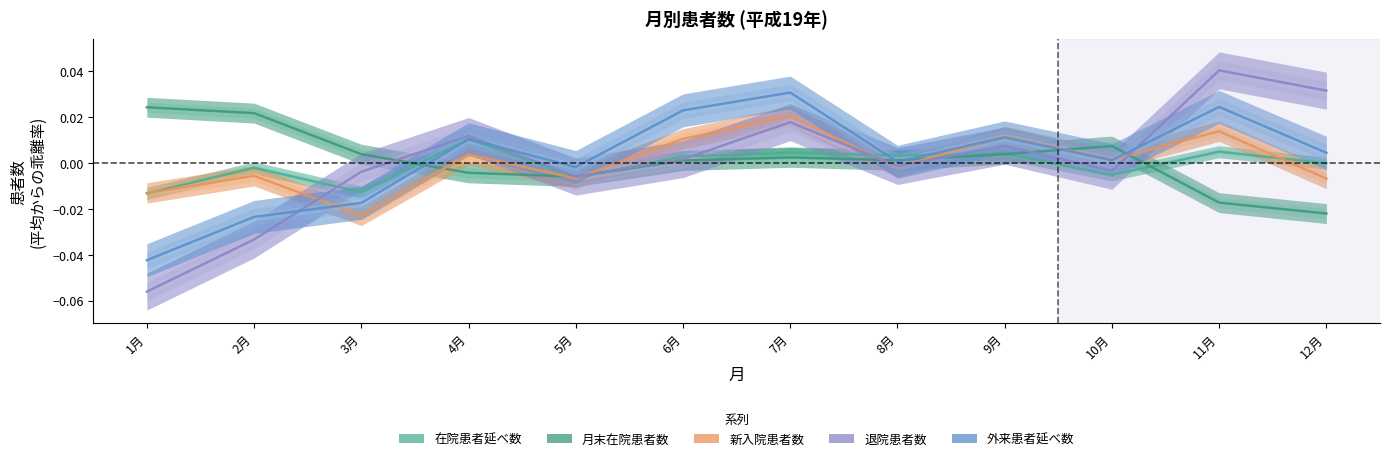

Rank the series by their maximum value, from lowest to highest.

在院患者延べ数, 新入院患者数, 月末在院患者数, 外来患者延べ数, 退院患者数